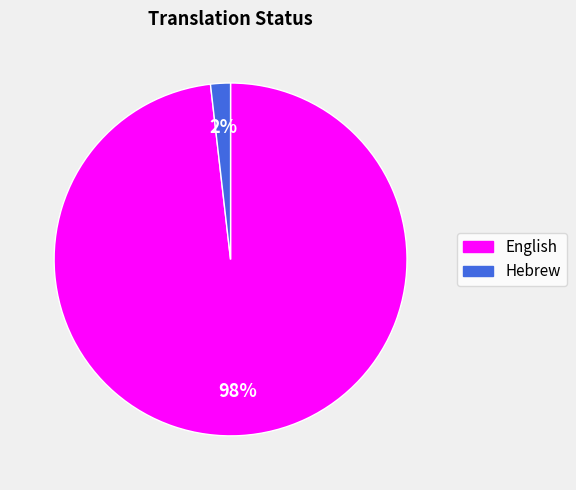

Count the number of slices in the pie.

2